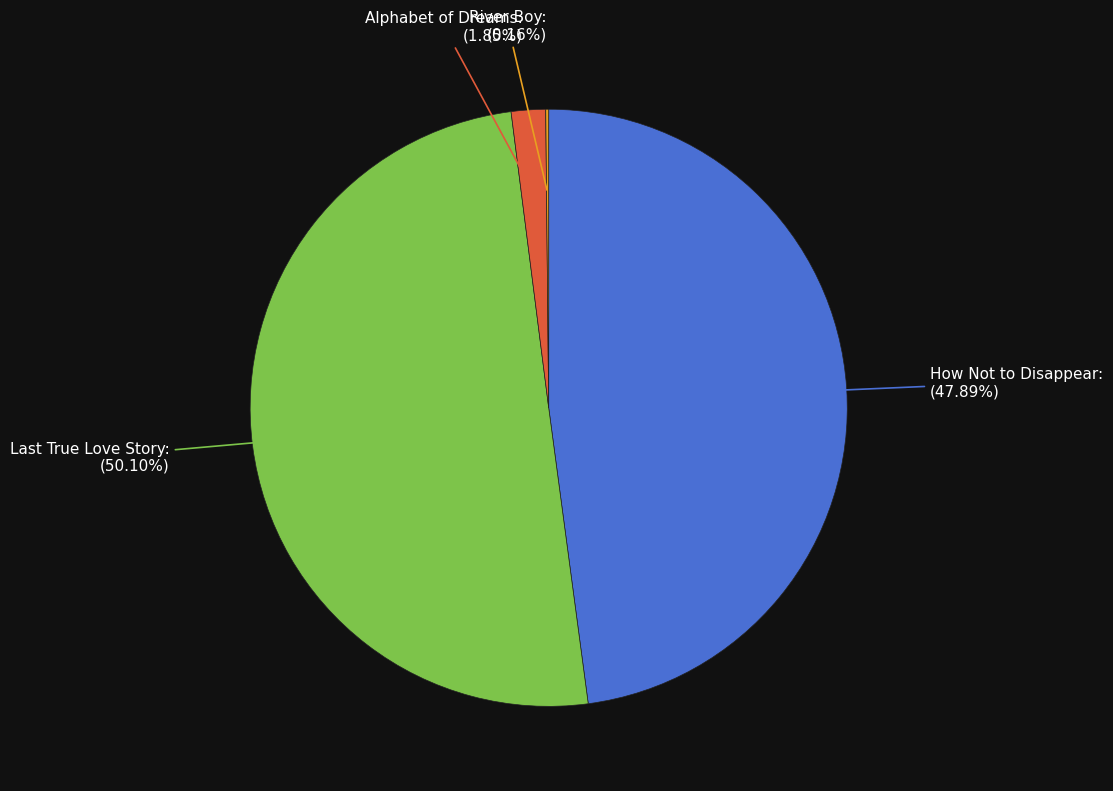

Which slice represents more than half of the pie?

Last True Love Story